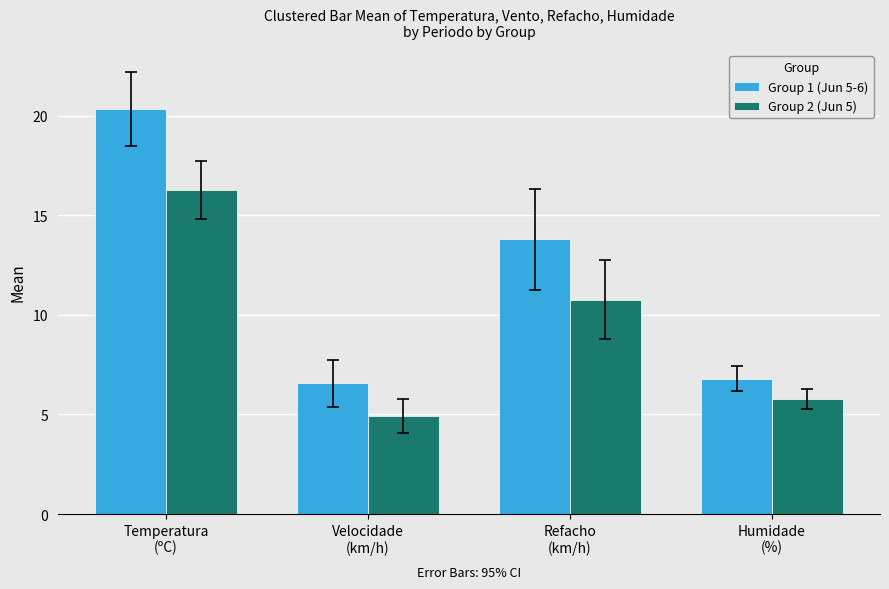

Reading left to right, list all the values displayed in this chart.

Group 1 (Jun 5-6): Temperatura
(ºC)=20.3	Velocidade
(km/h)=6.6	Refacho
(km/h)=13.8	Humidade
(%)=6.8
Group 2 (Jun 5): Temperatura
(ºC)=16.3	Velocidade
(km/h)=4.9	Refacho
(km/h)=10.8	Humidade
(%)=5.8